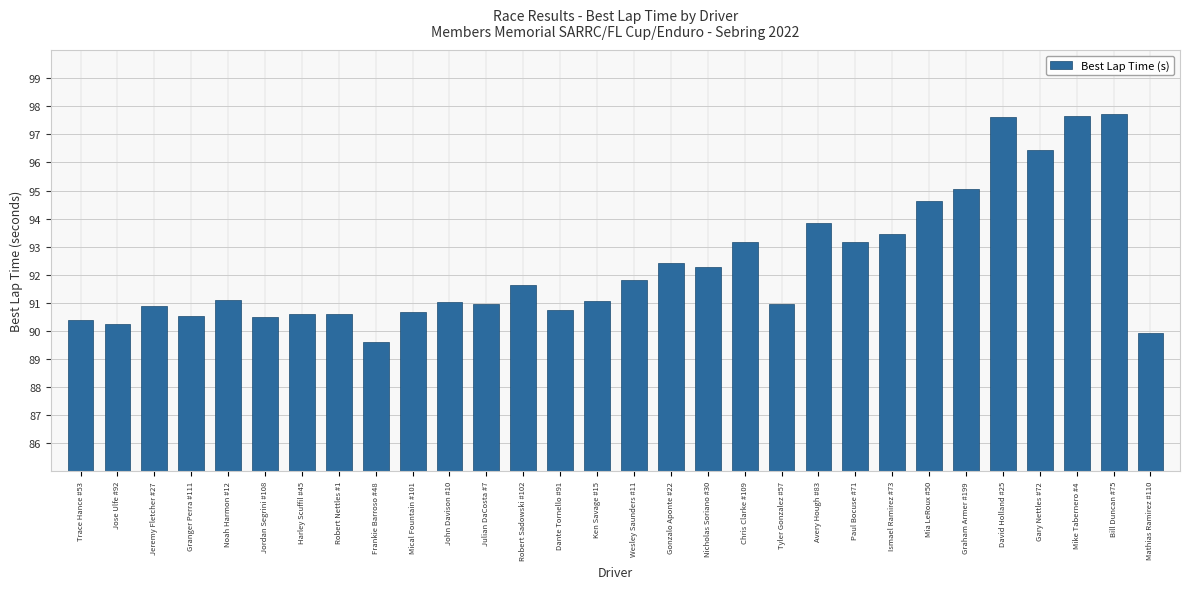

What is the ratio of the value at Julian DaCosta #7 to the value at Mathias Ramirez #110?

1.0